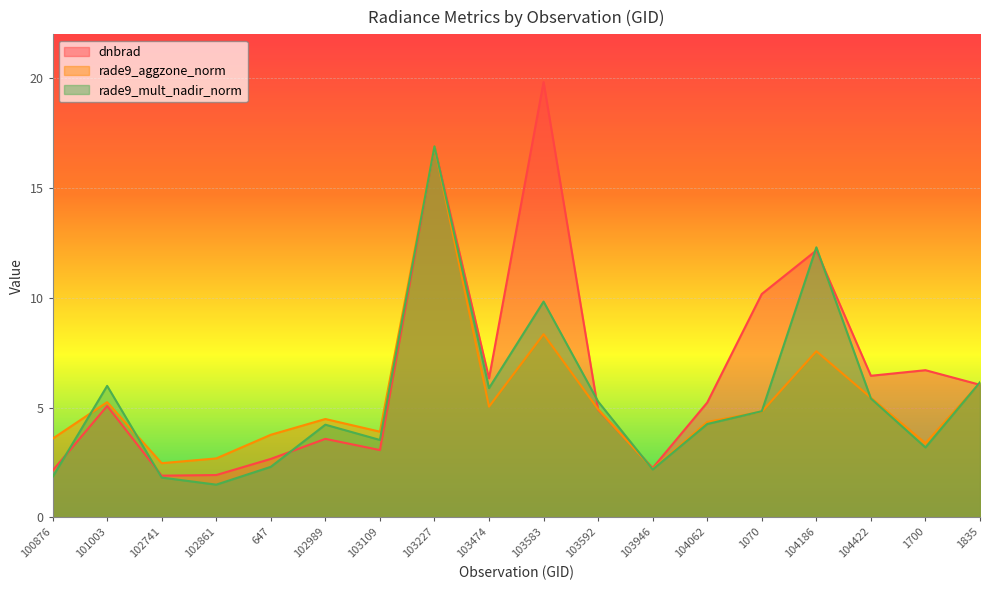

What is the spread (max minus min) of values at 103474?

1.3